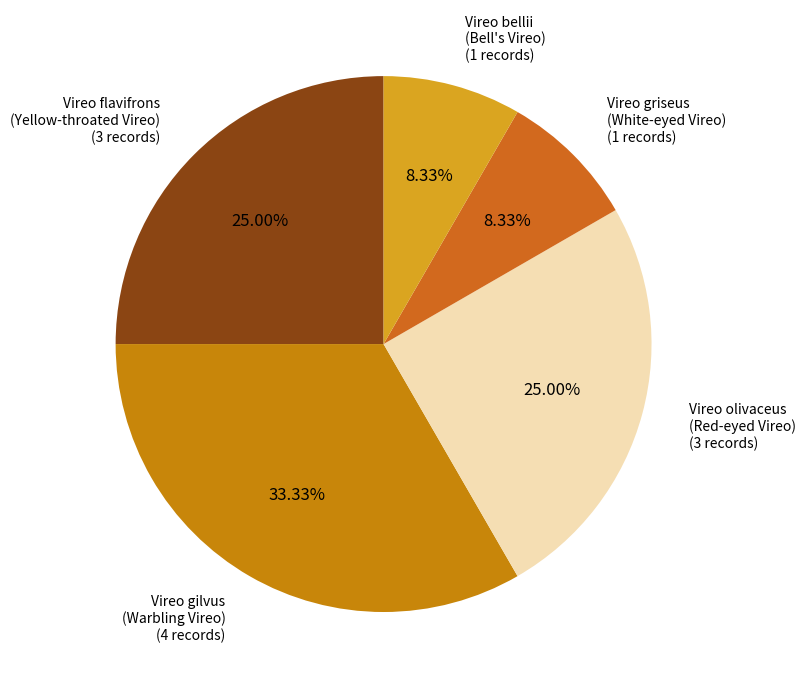

To the nearest percent, what percentage of the pie is Vireo flavifrons?

25%